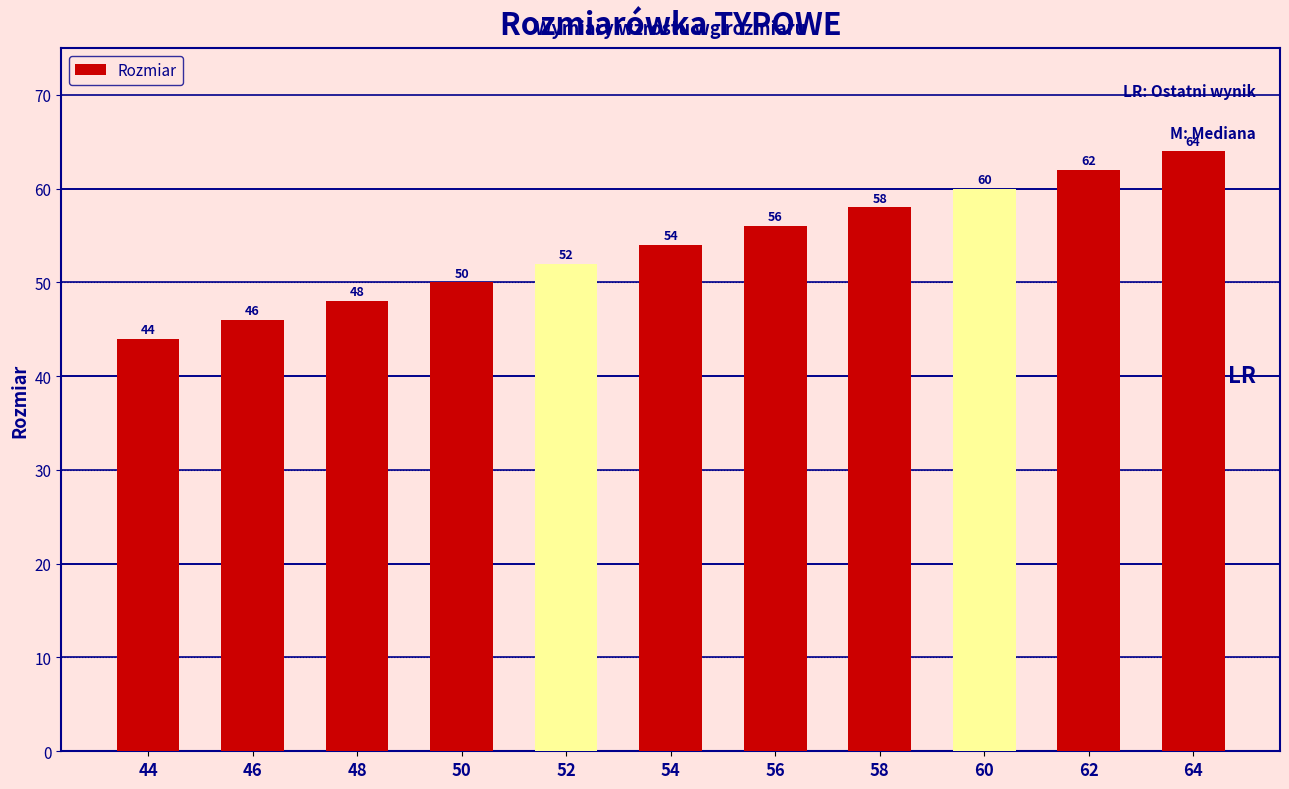

Which category has the highest value across all series?

64